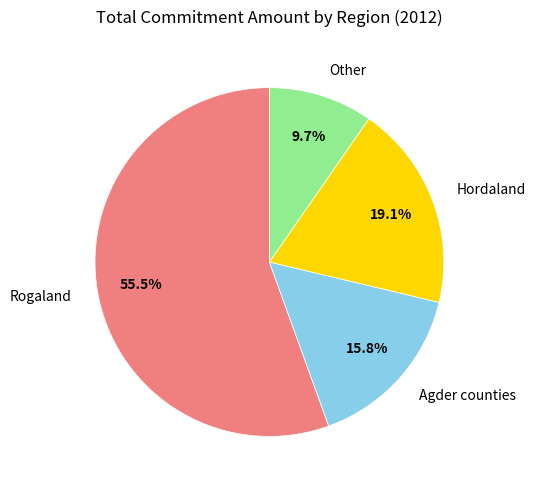

Approximately how many times larger is the value at Other compared to Agder counties?

0.6